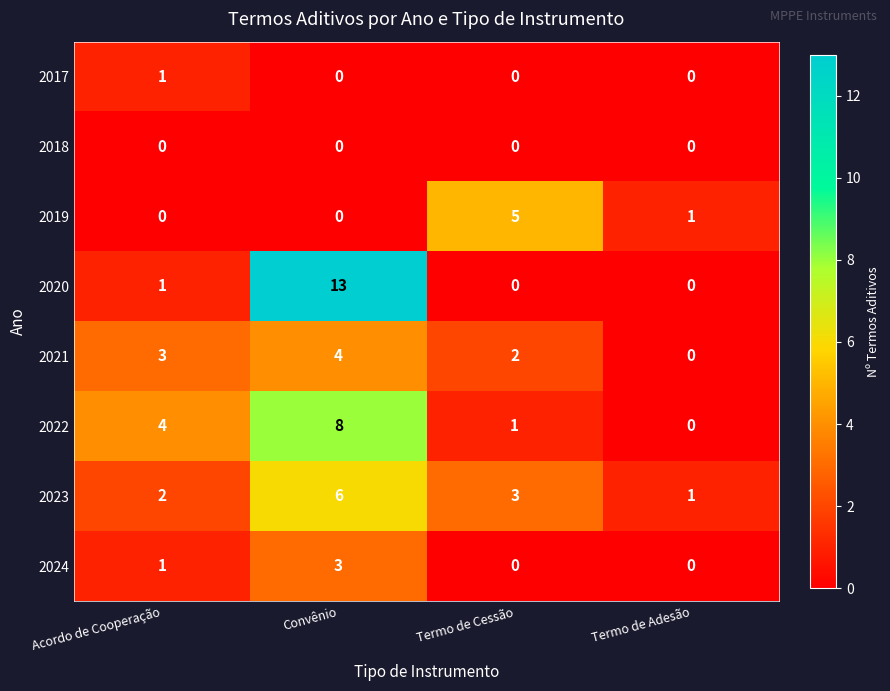

How many data points in 2022 are less than 4?

2